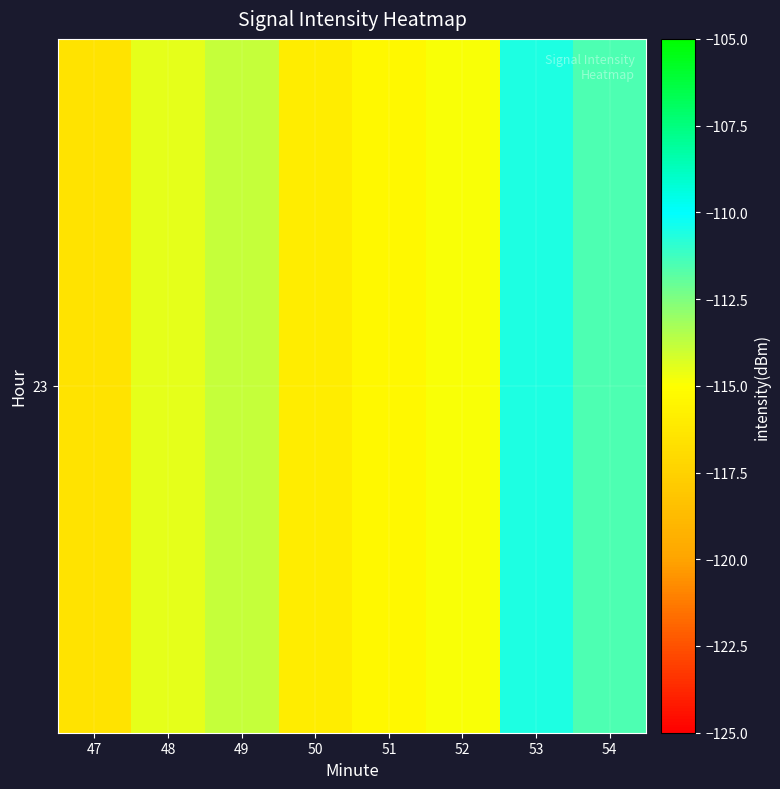

What is the smallest value displayed?

-116.5